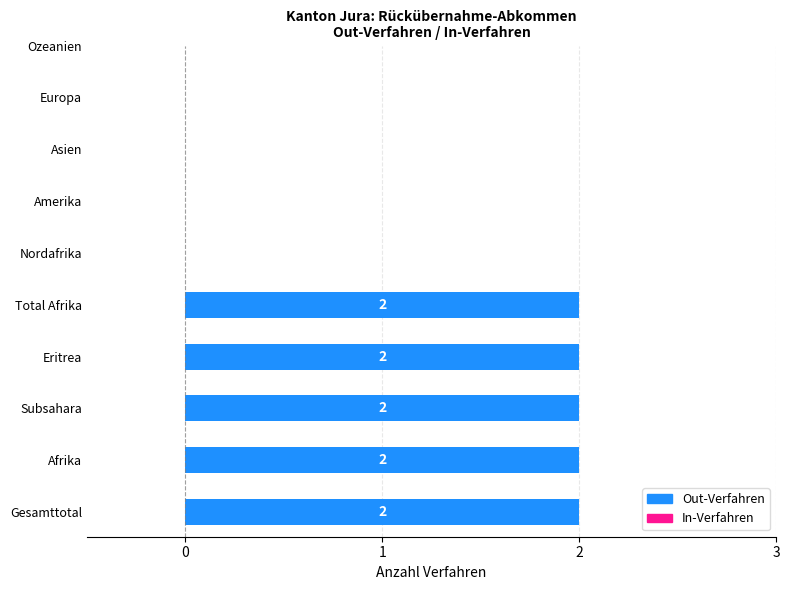

Where is Zustimmungen_Out nearest to the value 0?

Gesamttotal